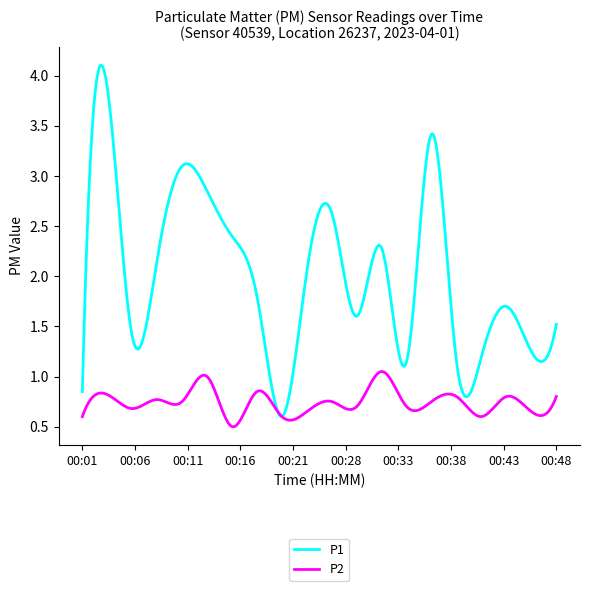

What is the maximum value for P1?

4.1